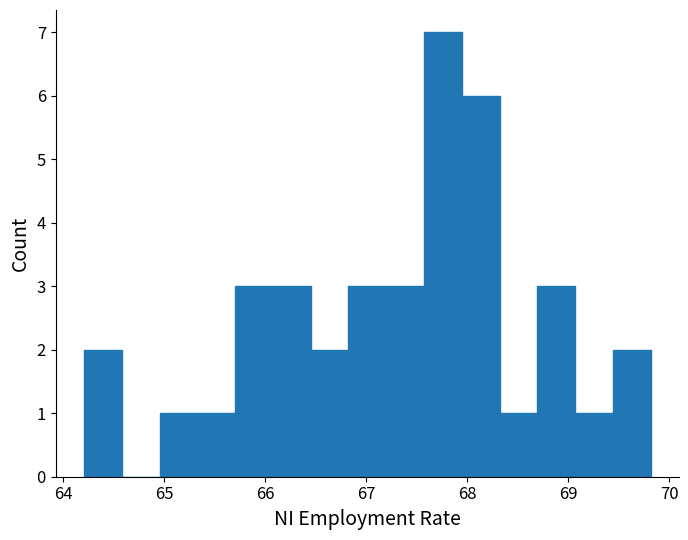

Around what value on the x-axis is the tallest bar? Give the approximate position of its centre, as read against the axis.

67.8